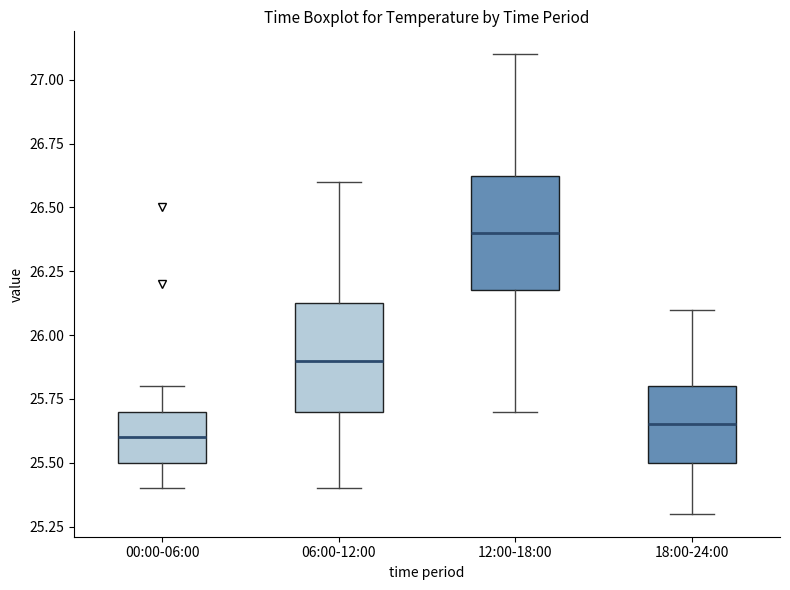

Reading left to right, read every box against the y-axis: the position of its median line, the range the box covers, and the ends of its whiskers. The values are not printed on the chart, so give them approximately, as read against the axis.

00:00-06:00: median 25.60, box 25.50 to 25.70, whiskers 25.40 to 25.80
06:00-12:00: median 25.90, box 25.70 to 26.15, whiskers 25.40 to 26.60
12:00-18:00: median 26.40, box 26.20 to 26.65, whiskers 25.70 to 27.10
18:00-24:00: median 25.65, box 25.50 to 25.80, whiskers 25.30 to 26.10